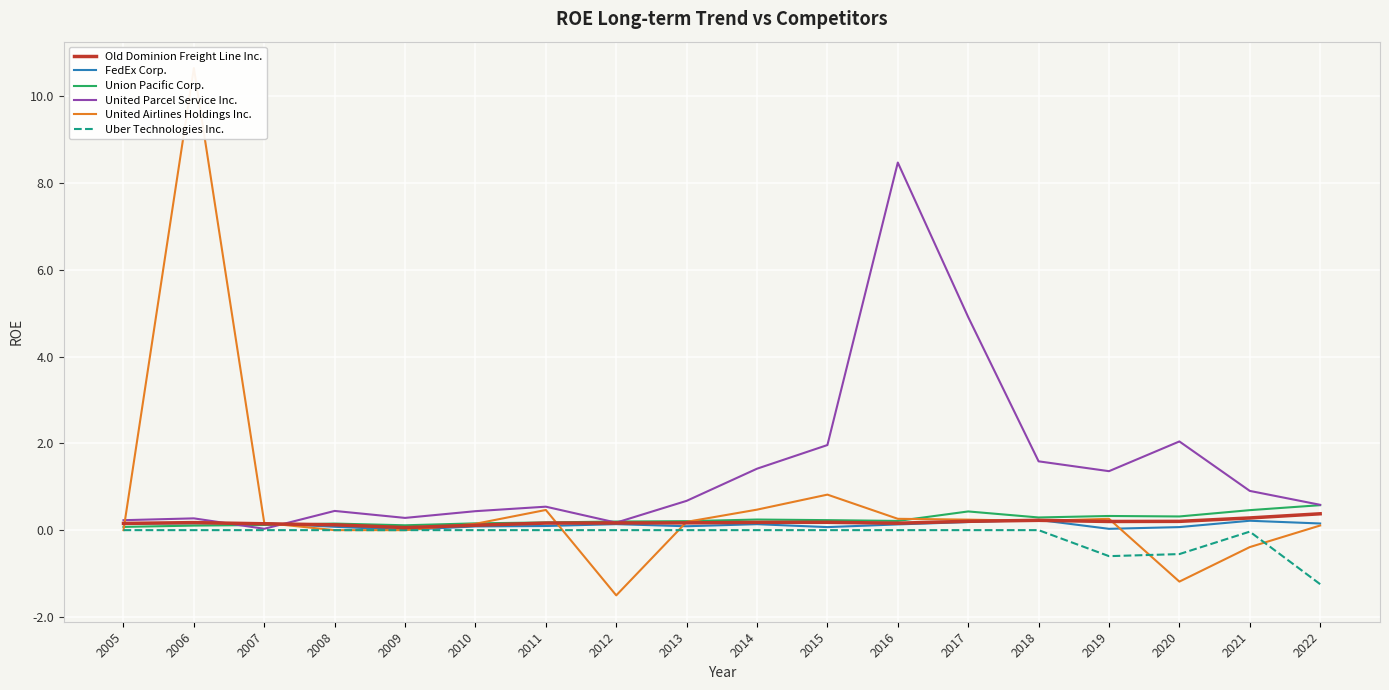

What is the approximate value of United Parcel Service Inc. at 2012?

0.2